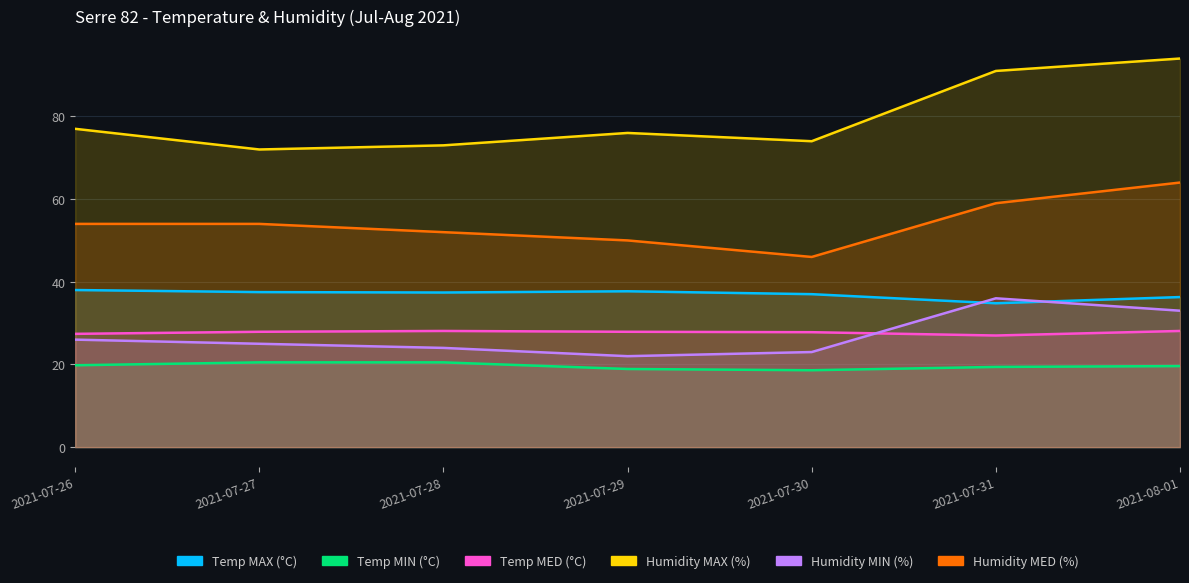

What is the difference between the second highest and second lowest values in the Temp MED (°C) series?

0.7